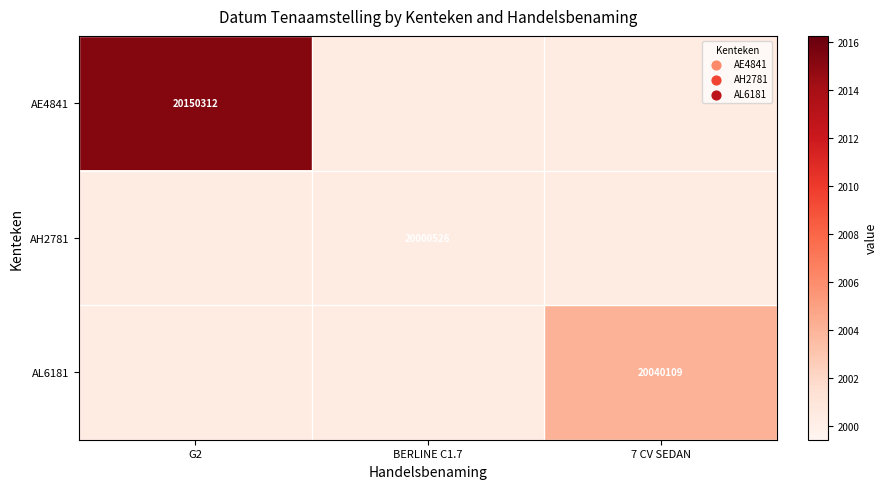

Is the value of AH2781 at BERLINE C1.7 greater than the value of AL6181 at 7 CV SEDAN?

No